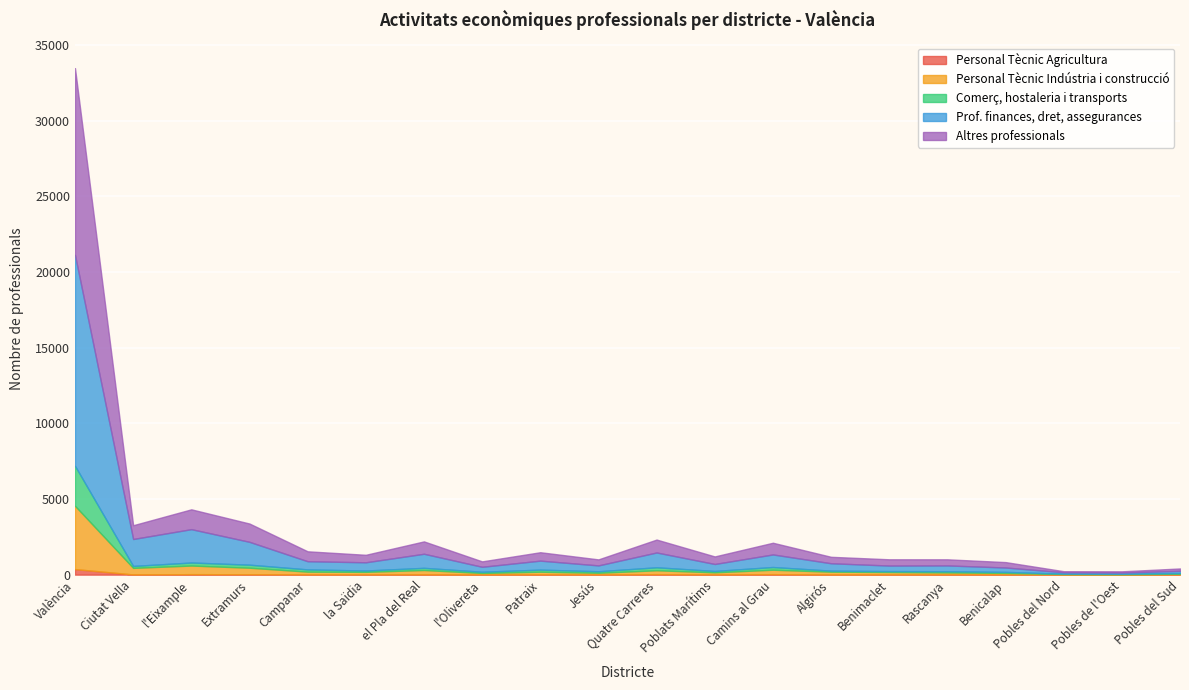

What are all the series names shown in the legend?

Personal Tècnic Agricultura, Personal Tècnic Indústria i construcció, Comerç, hostaleria i transports, Prof. finances, dret, assegurances, Altres professionals